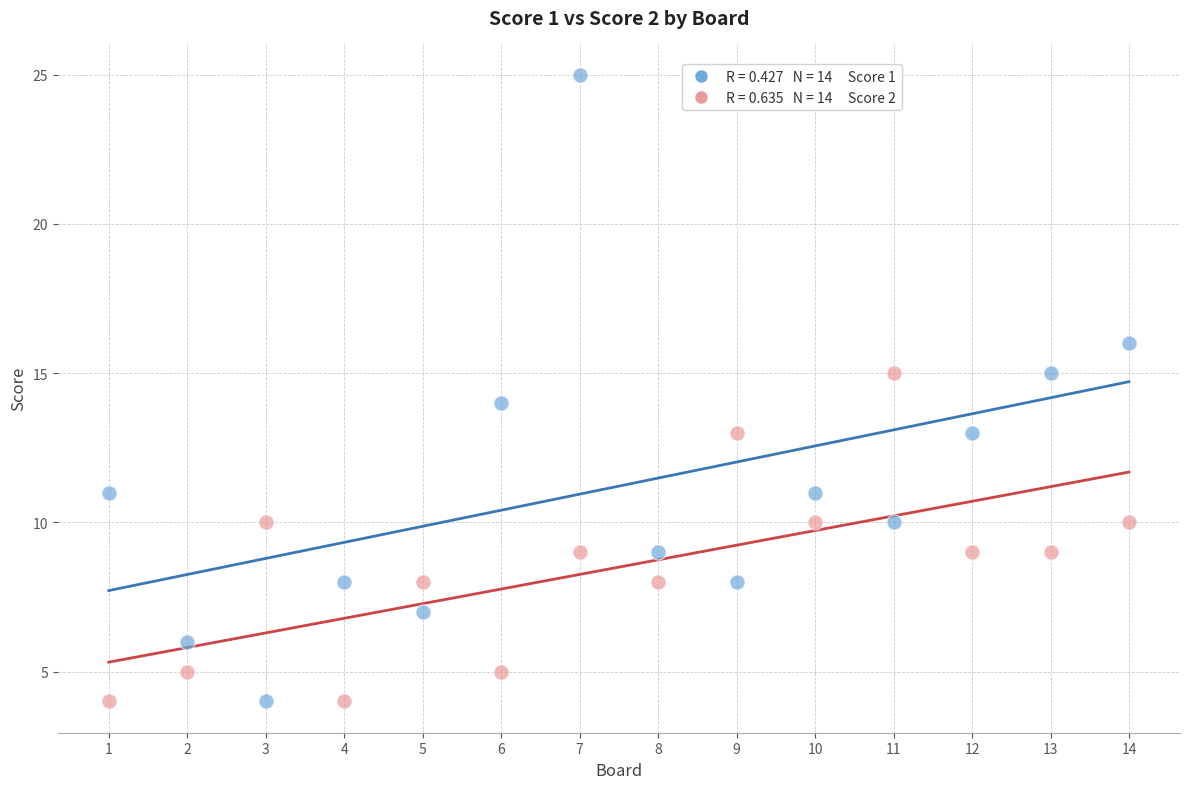

Across all data points, what is the range of Y values (max minus min)?

21